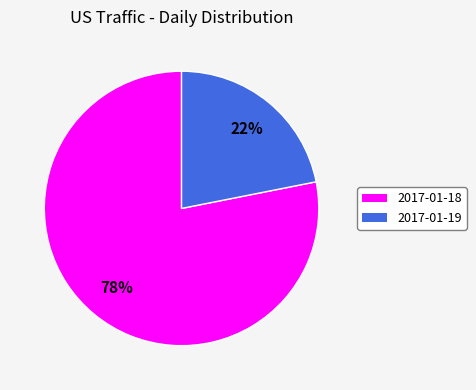

Is the sum of 2017-01-19 and 2017-01-18 greater than half?

Yes